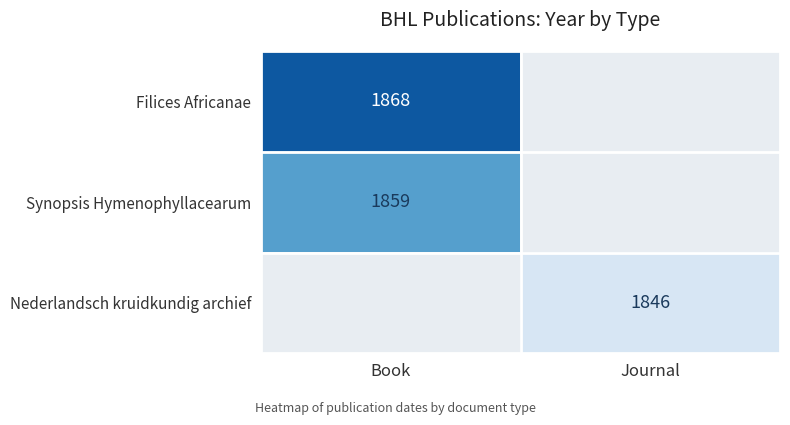

Is it true that Nederlandsch kruidkundig archief equals 1846 at Journal?

True